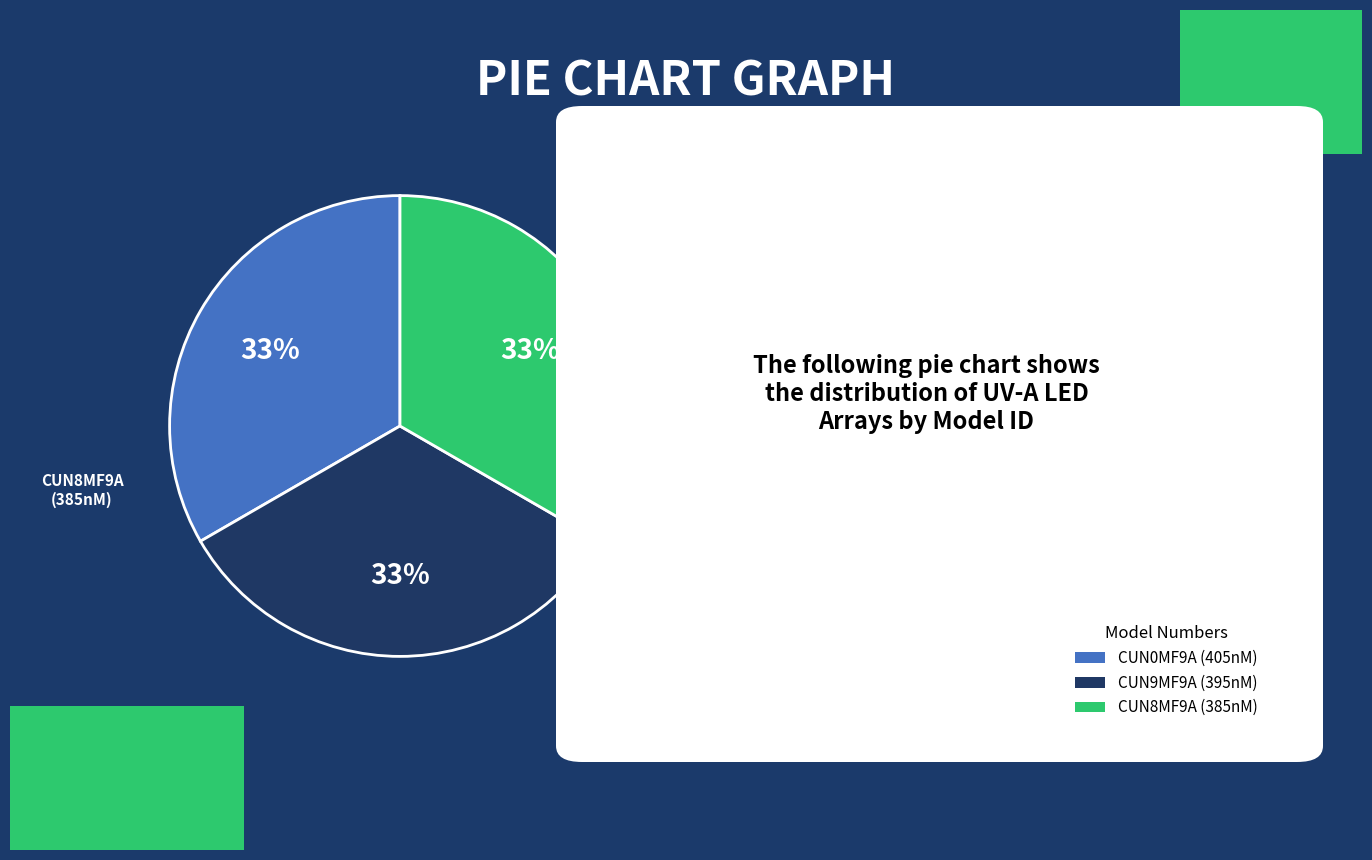

To the nearest percent, what portion does CUN8MF9A (385nM) represent?

33%